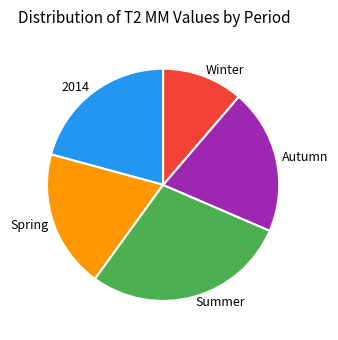

Approximately how many times larger is the value at Autumn compared to Spring?

1.0